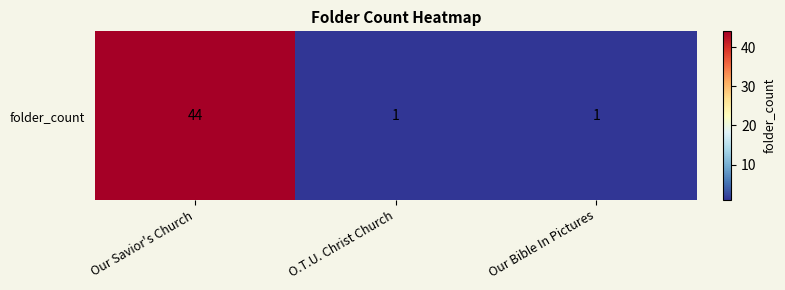

What is the minimum value shown in the chart?

1